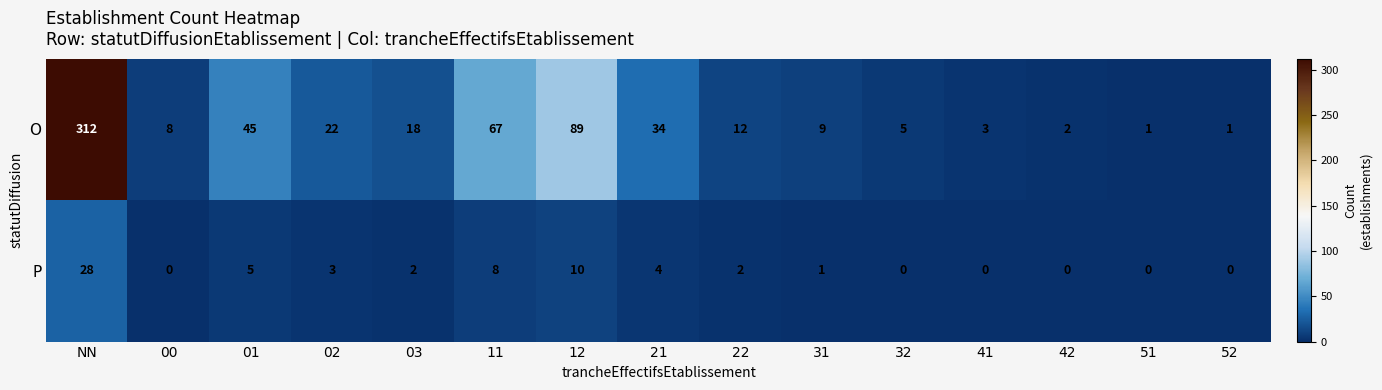

What is the sum of all O values?

628